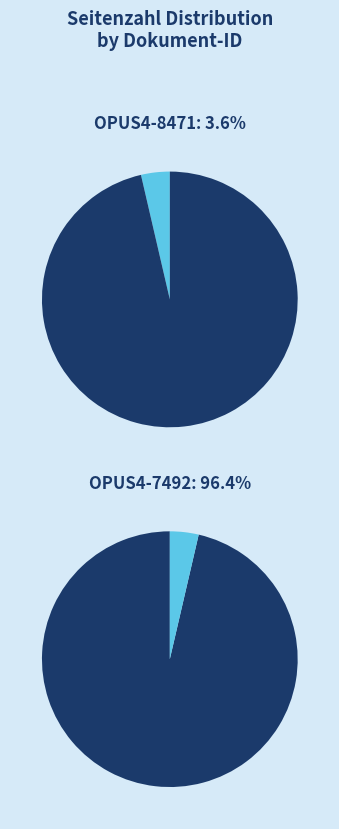

Does any single category account for the majority?

Yes